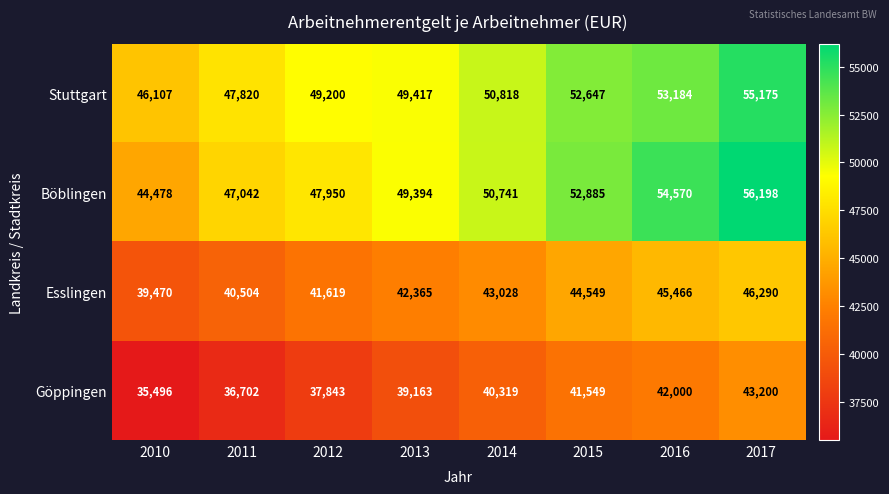

What is the difference between the maximum and minimum values in the Böblingen series?

11720